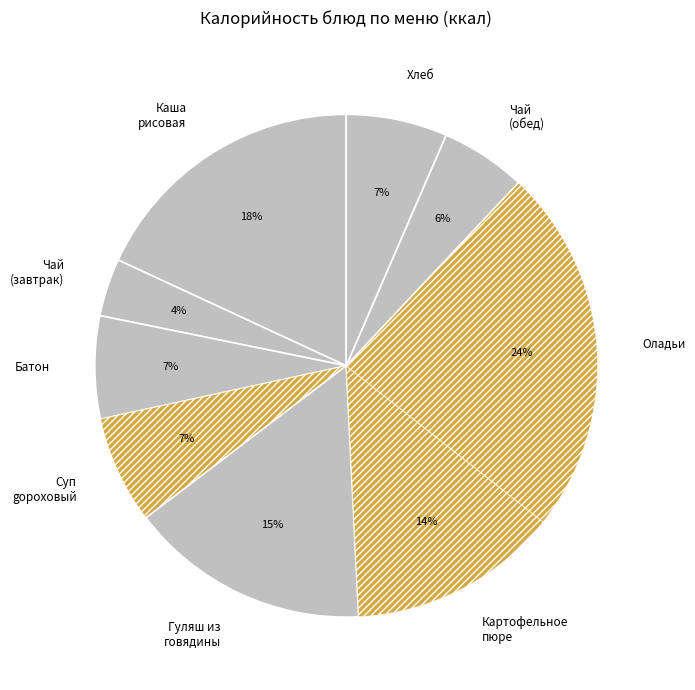

Approximately how many times larger is the value at Оладьи compared to Картофельное пюре?

1.7